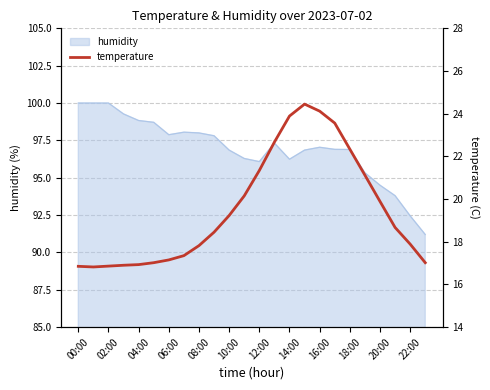

Is it true that humidity equals 52.7 at 00:00?

False